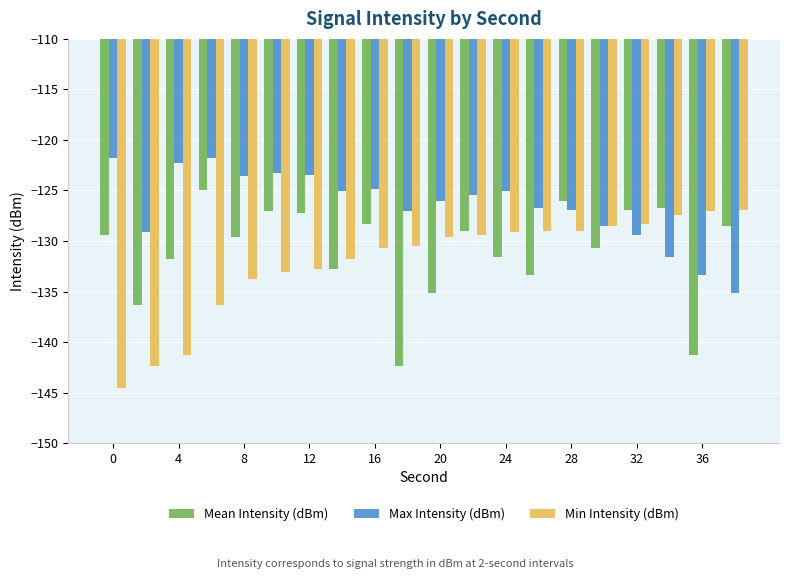

What is the sum of all Min Intensity (dBm) values?

-2641.4